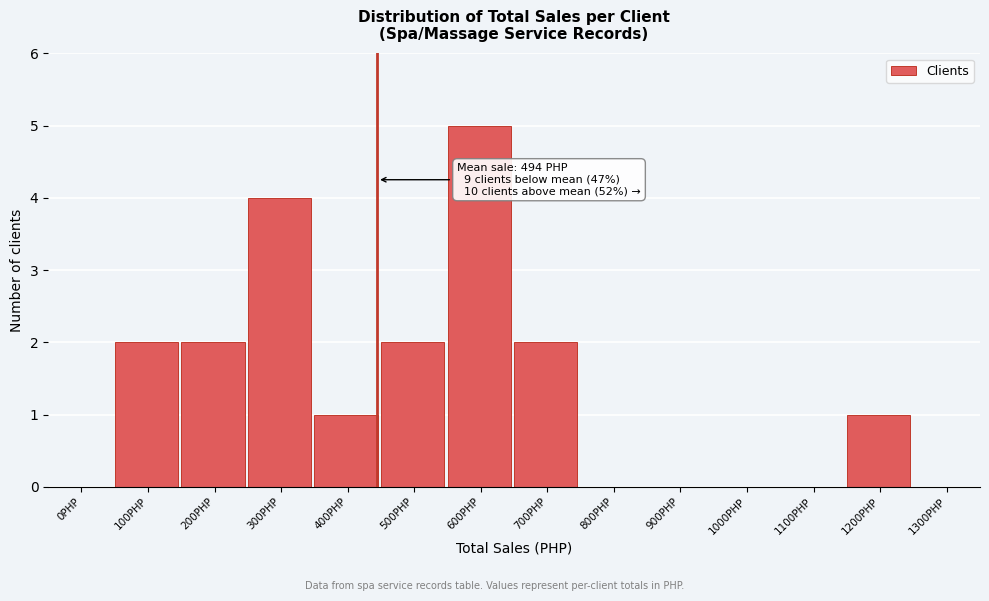

Reading right to left, list all the values displayed in this chart.

1300PHP=0	1200PHP=1	1100PHP=0	1000PHP=0	900PHP=0	800PHP=0	700PHP=2	600PHP=5	500PHP=2	400PHP=1	300PHP=4	200PHP=2	100PHP=2	0PHP=0